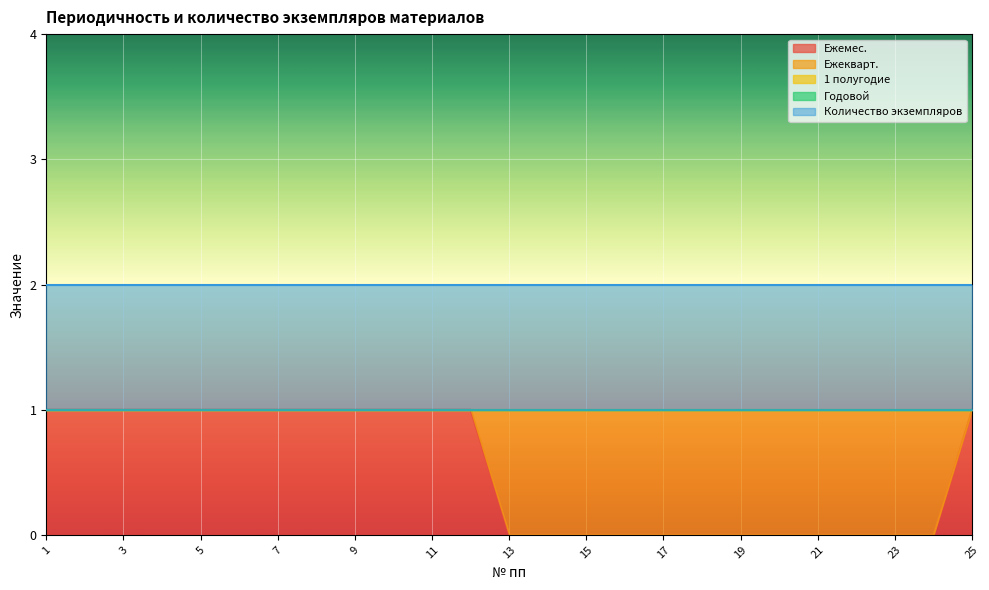

Reading left to right, extract all data points from this chart.

Ежемес.: 1	1	1	1	1	1	1	1	1	1	1	1	0	0	0	0	0	0	0	0	0	0	0	0	1
Ежекварт.: 0	0	0	0	0	0	0	0	0	0	0	0	1	1	1	1	1	1	1	1	1	1	1	1	0
1 полугодие: 0	0	0	0	0	0	0	0	0	0	0	0	0	0	0	0	0	0	0	0	0	0	0	0	0
Годовой: 0	0	0	0	0	0	0	0	0	0	0	0	0	0	0	0	0	0	0	0	0	0	0	0	0
Количество экземпляров: 1	1	1	1	1	1	1	1	1	1	1	1	1	1	1	1	1	1	1	1	1	1	1	1	1